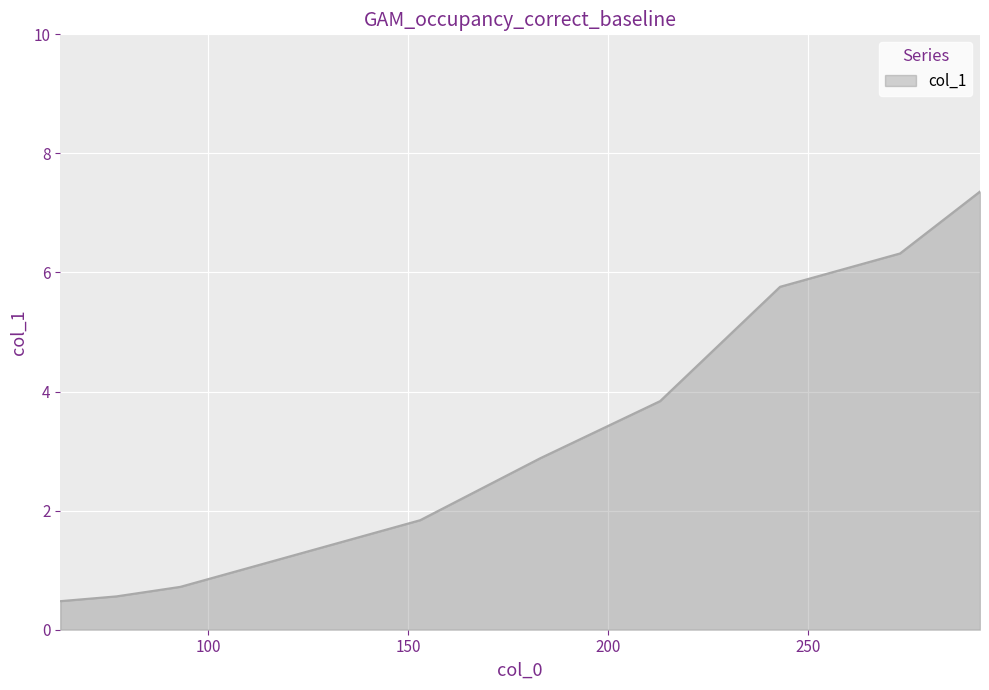

How many lines are shown in the chart?

1